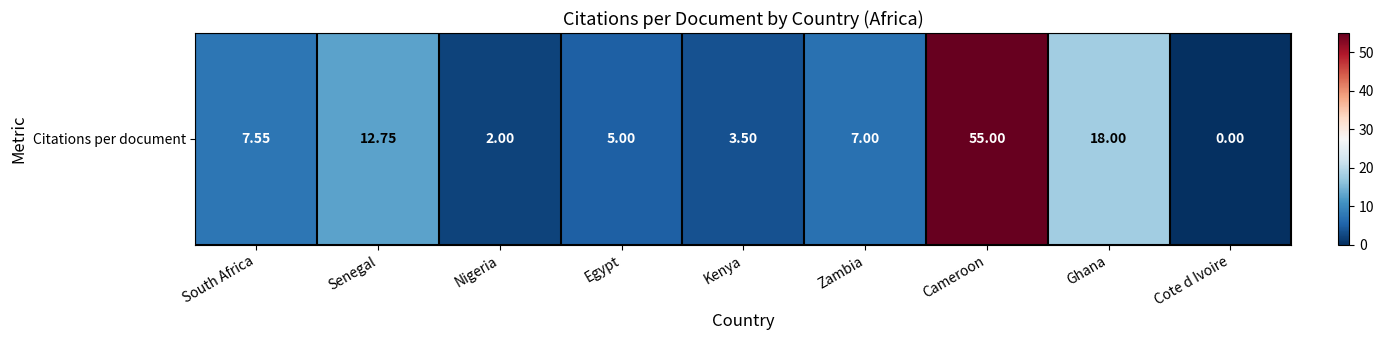

Reading left to right, extract all data points from this chart.

7.5	12.8	2.0	5.0	3.5	7.0	55.0	18.0	0.0